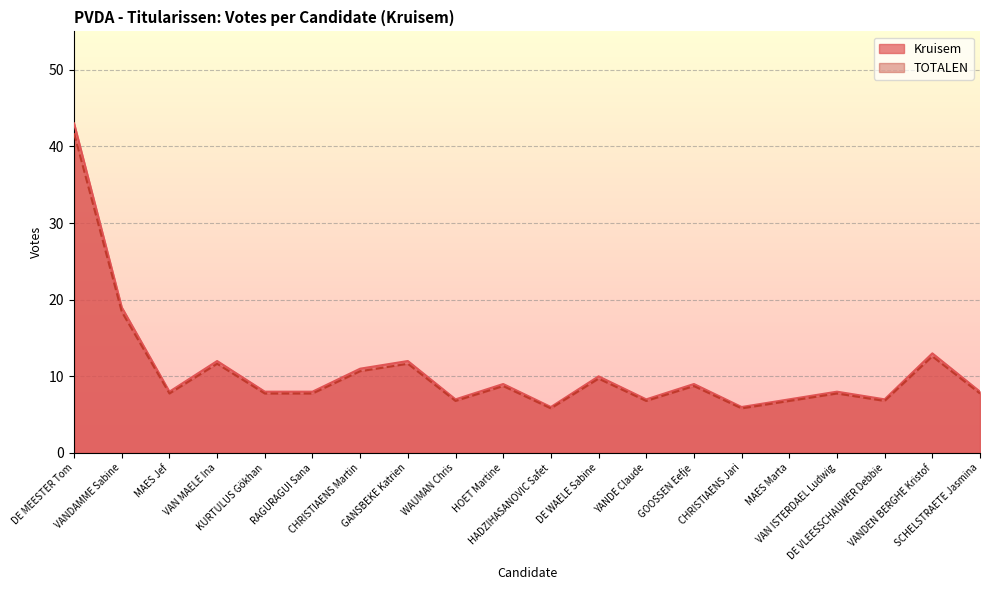

At which category does Kruisem reach its first local valley?

MAES Jef